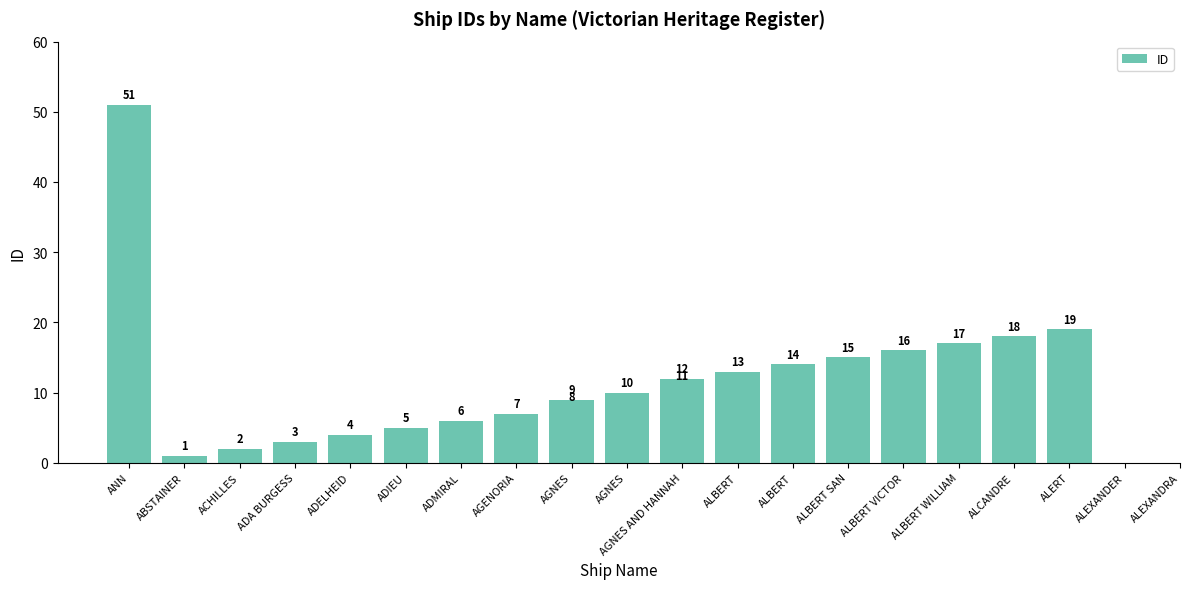

What is the change in value from ALBERT SAN to ALCANDRE?

+3